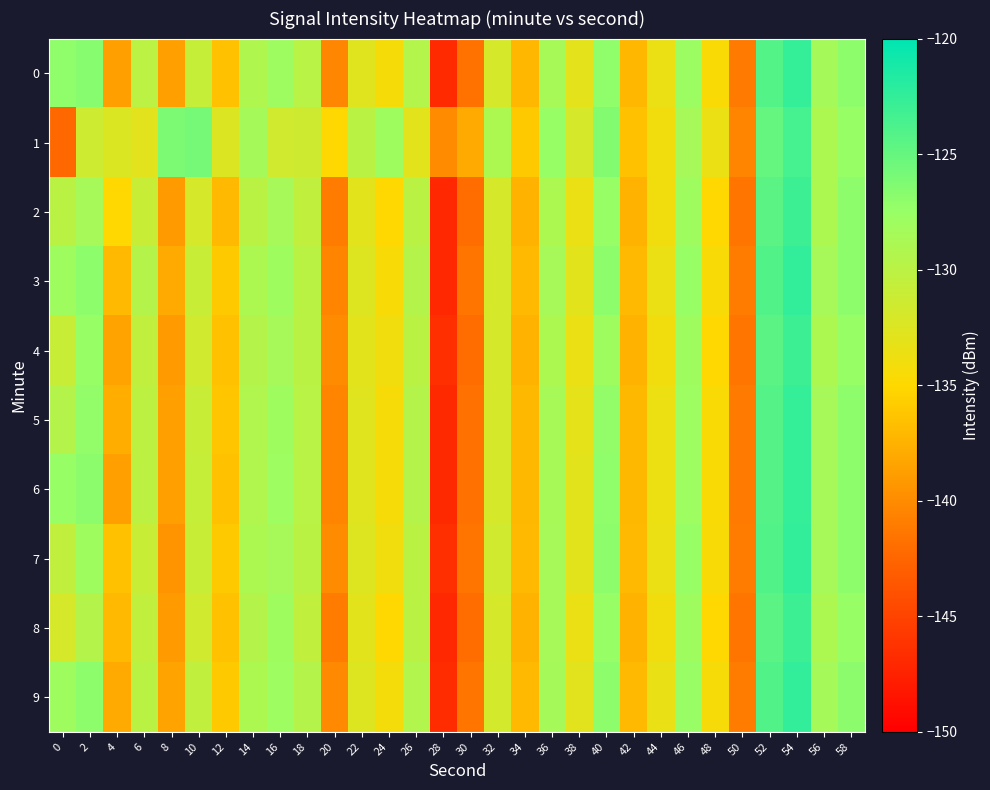

What is the difference between the highest and lowest values at 30?

4.0